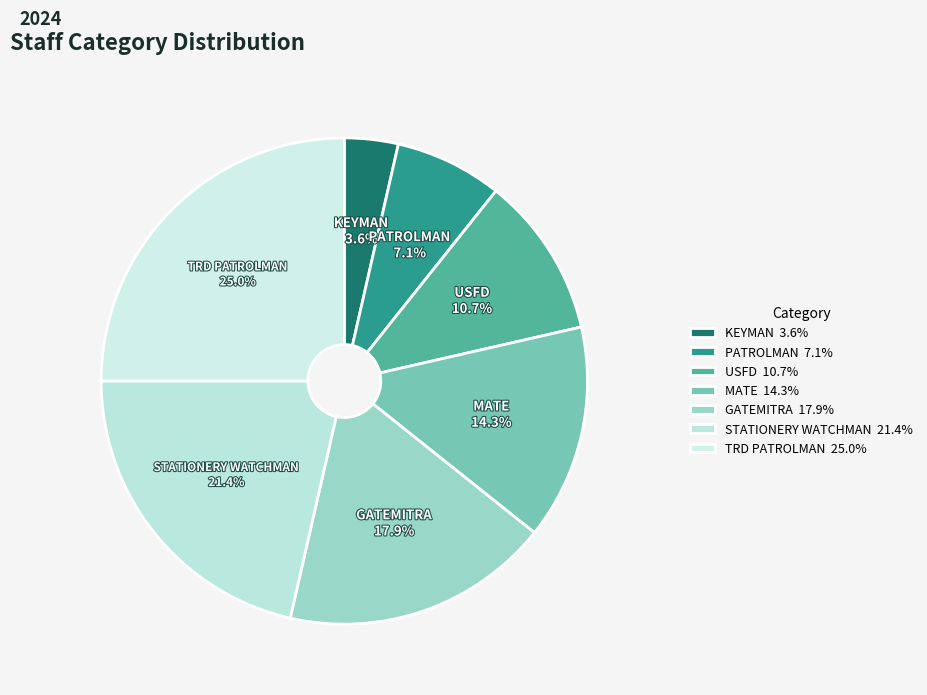

Count the number of slices in the pie.

7